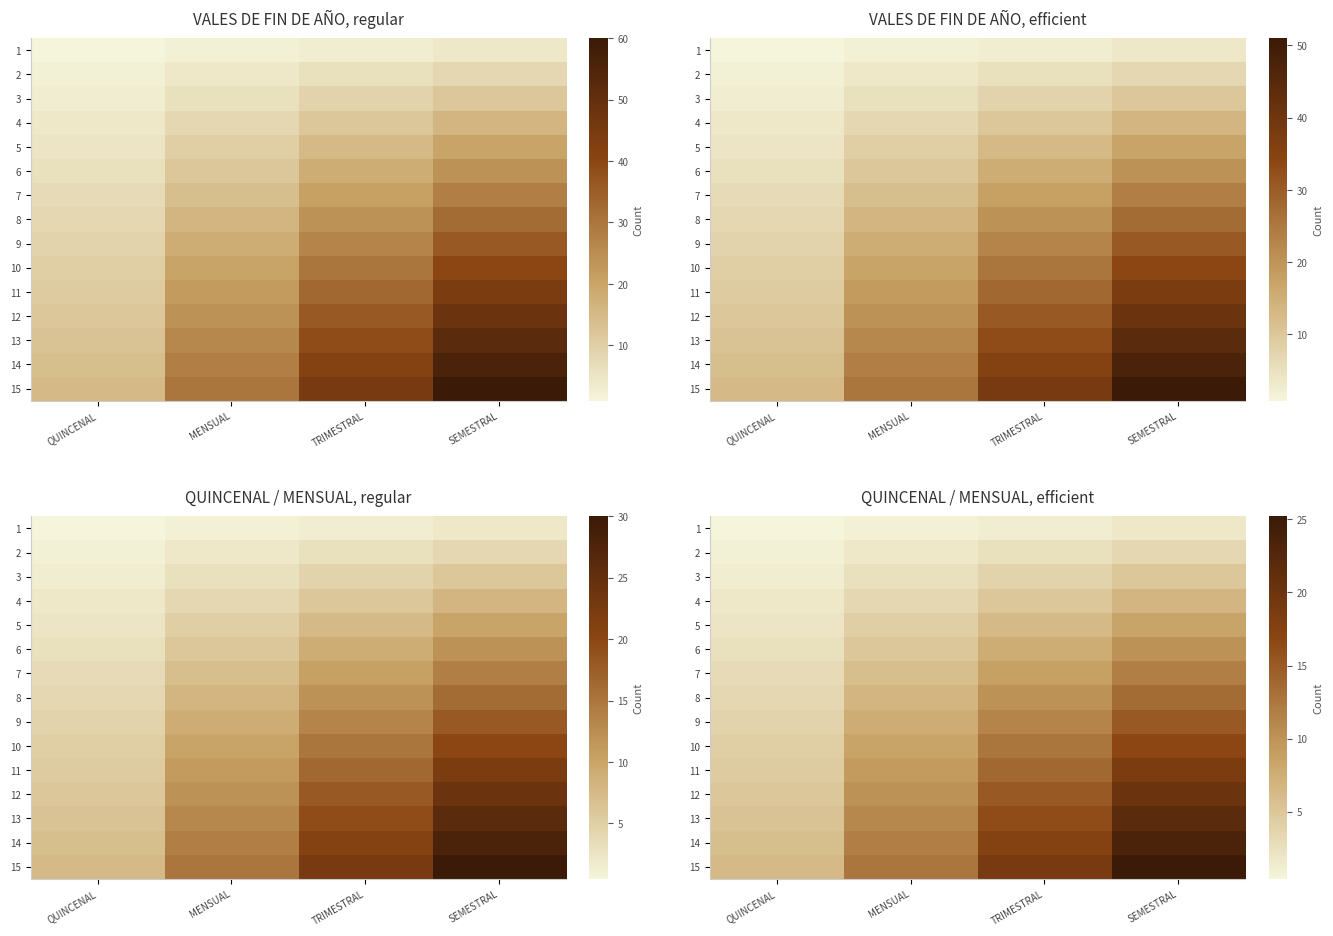

Where does the 13 series first go above 16?

TRIMESTRAL